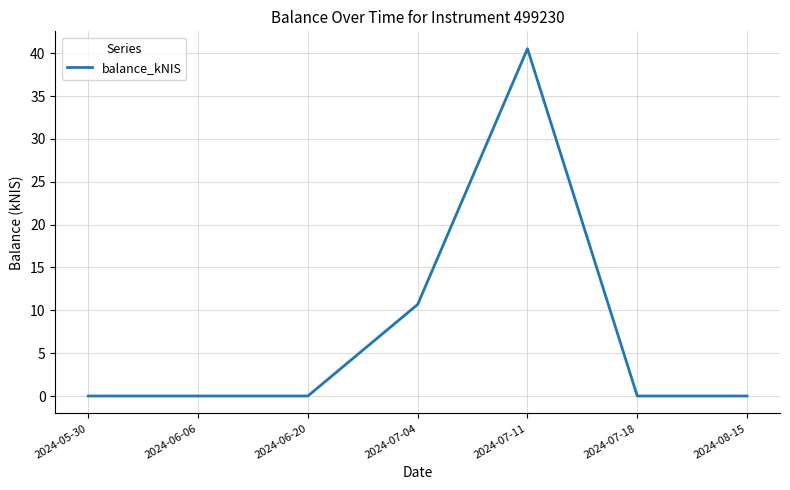

What is the maximum value shown in the chart?

40.5